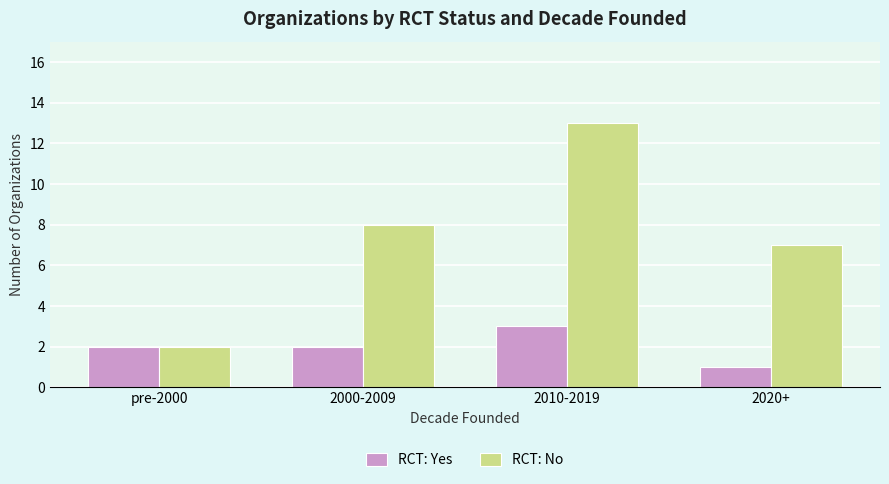

The value of RCT: No at 2010-2019 is 6. True or false?

False